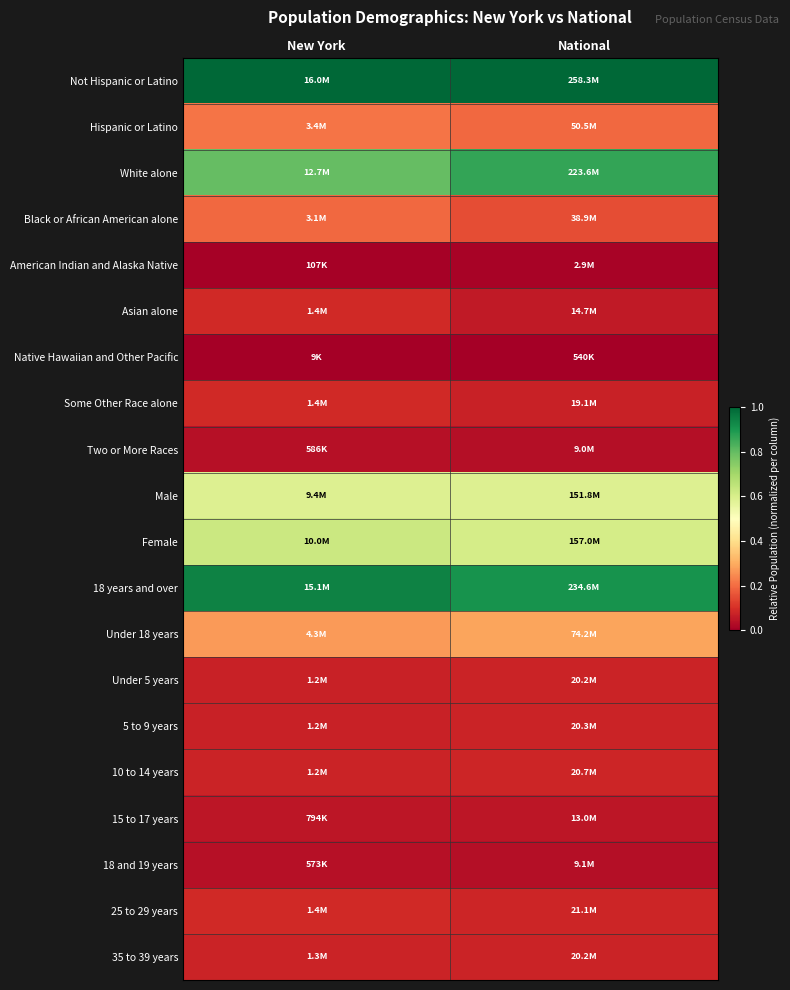

What is the total value across all series at National?

5.2